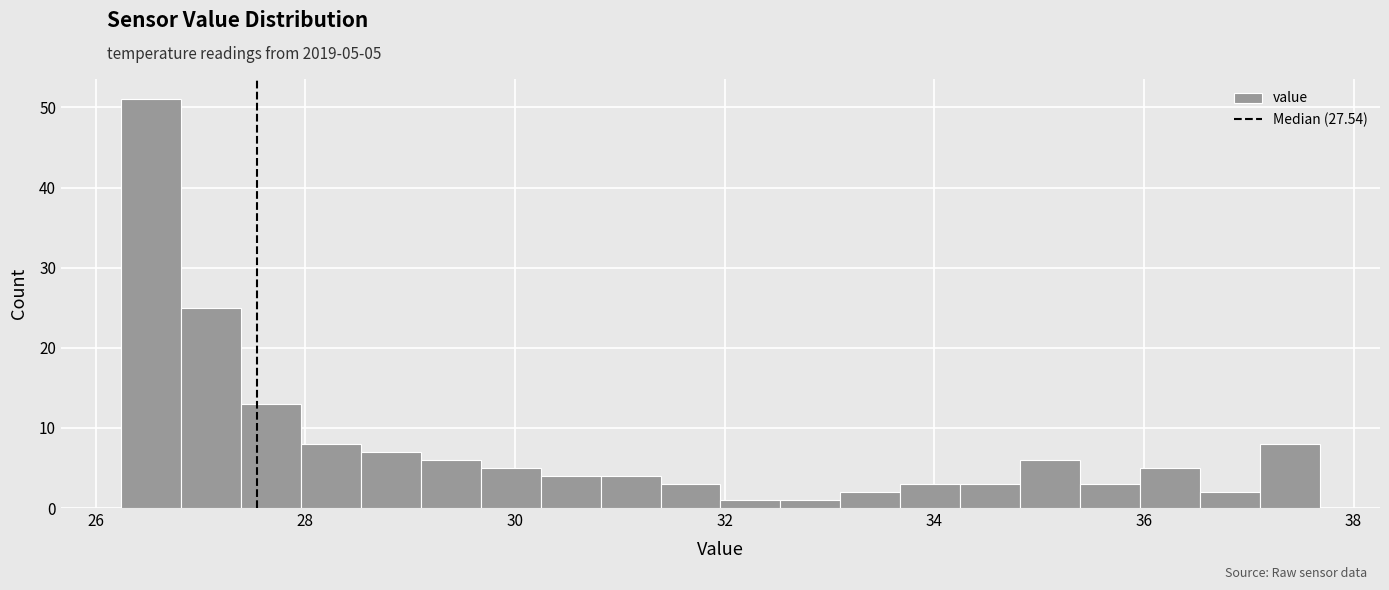

Around what value on the x-axis is the tallest bar? Give the approximate position of its centre, as read against the axis.

26.6